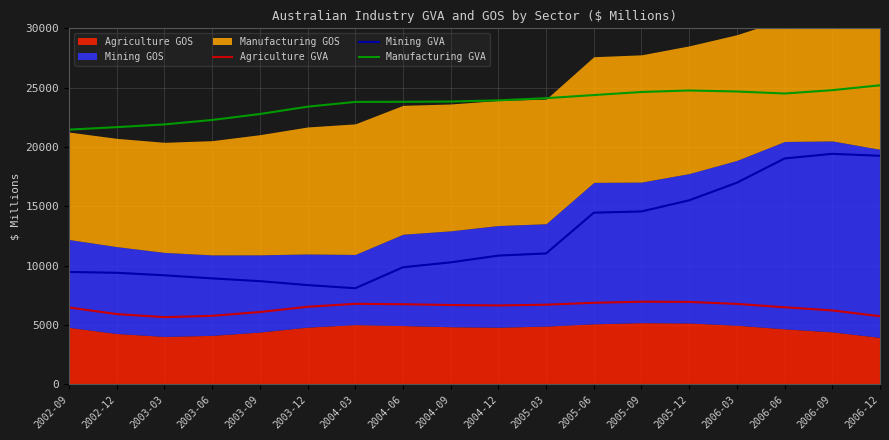

True or false: Mining GVA and Agriculture GVA intersect in this chart.

False